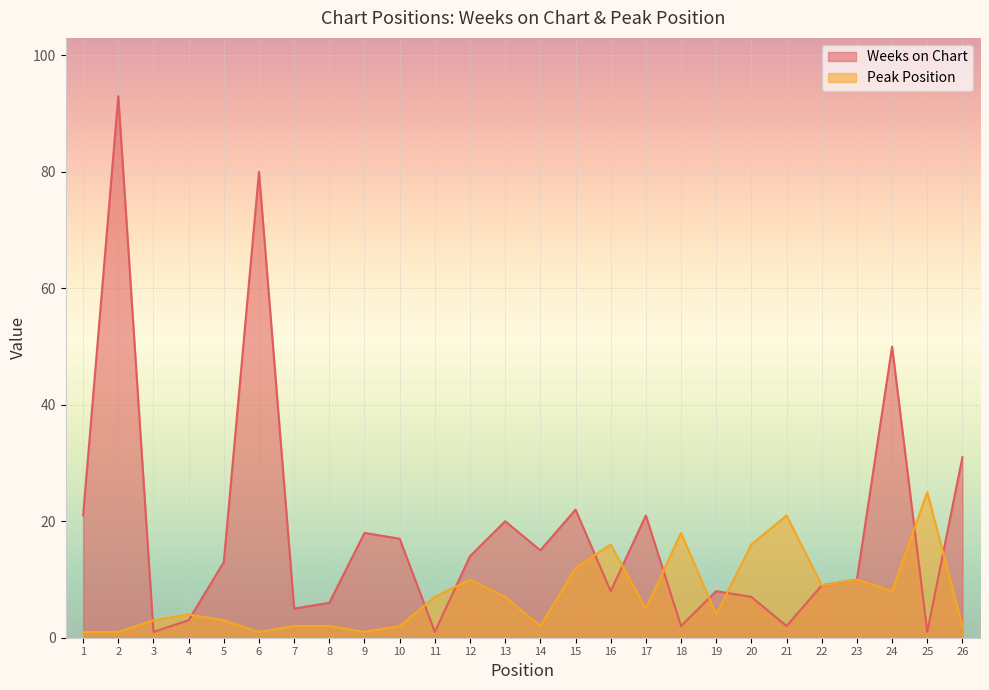

The Weeks on Chart series shows 39 at 15. True or false?

False